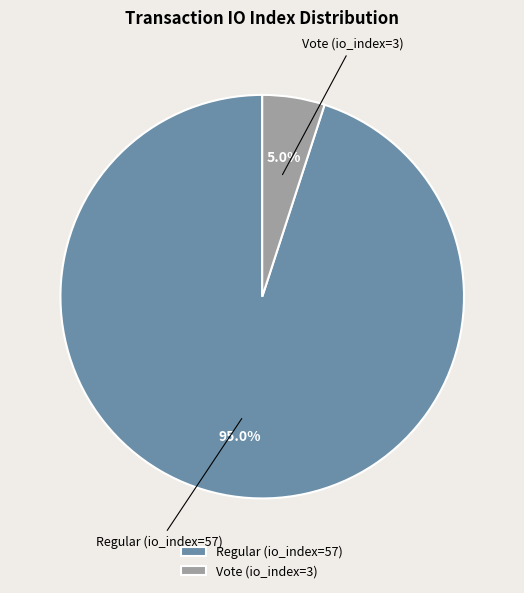

Do Regular (io_index=57) and Vote (io_index=3) together represent more than half of the pie?

Yes